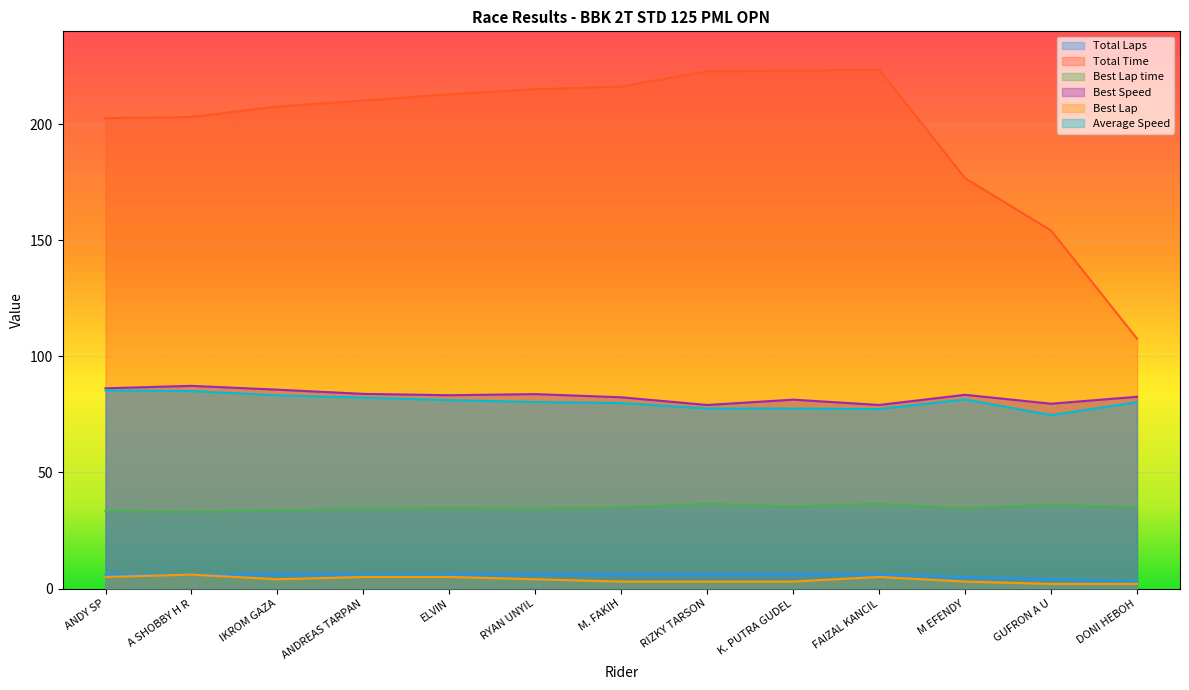

What is the lowest value of the Average Speed series?

74.7